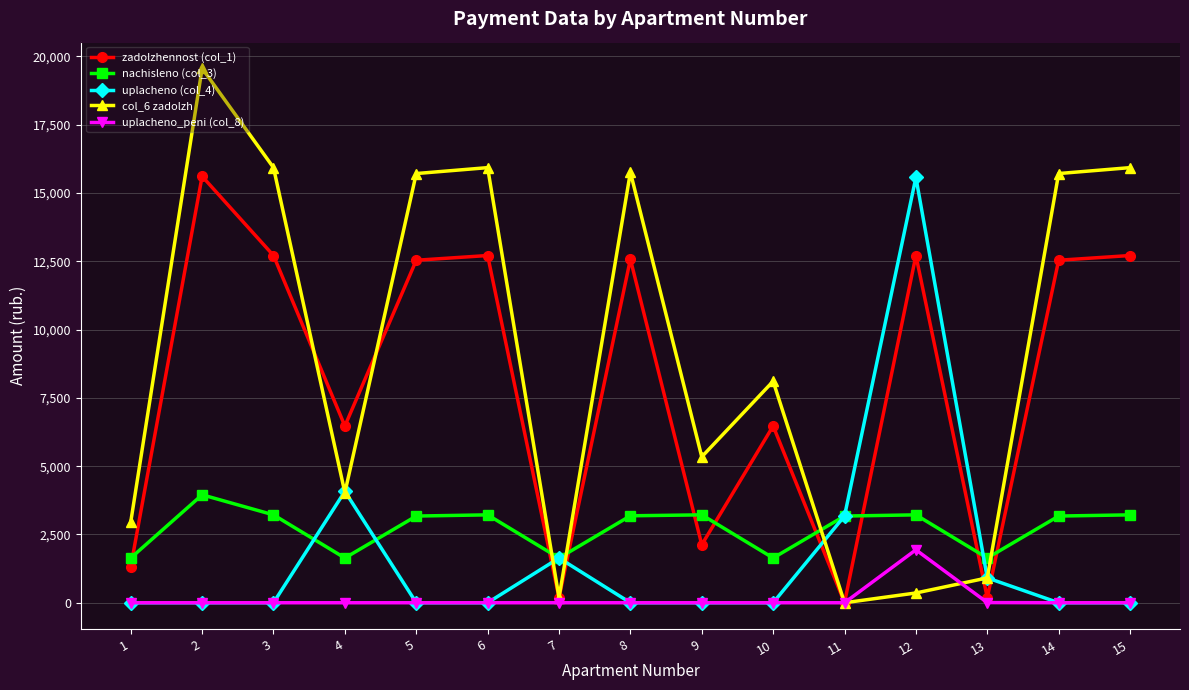

What are all the series names shown in the legend?

zadolzhennost (col_1), nachisleno (col_3), uplacheno (col_4), col_6 zadolzh, uplacheno_peni (col_8)